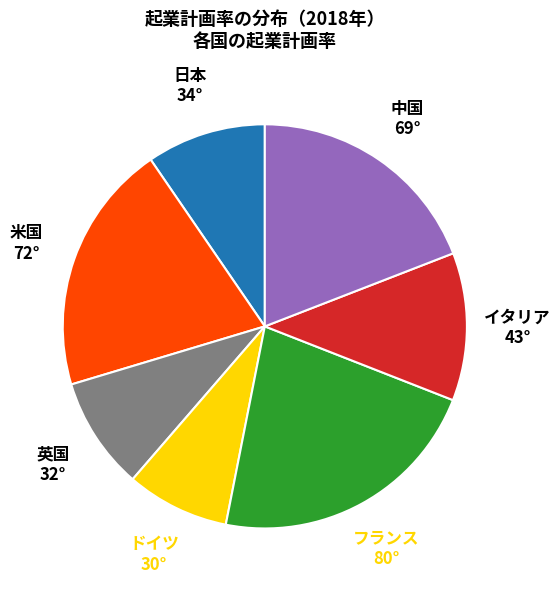

Is フランス the majority of the pie?

No